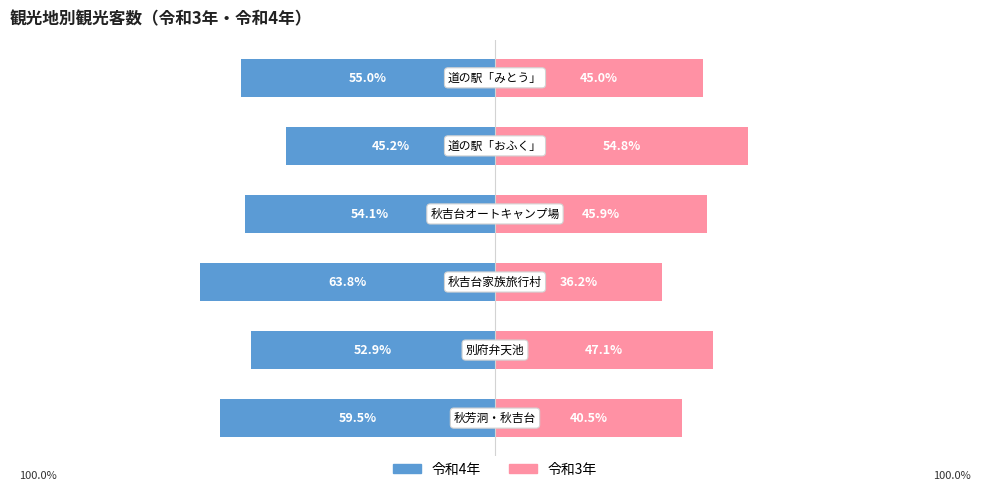

How many data points in 令和4年 are above -54?

2